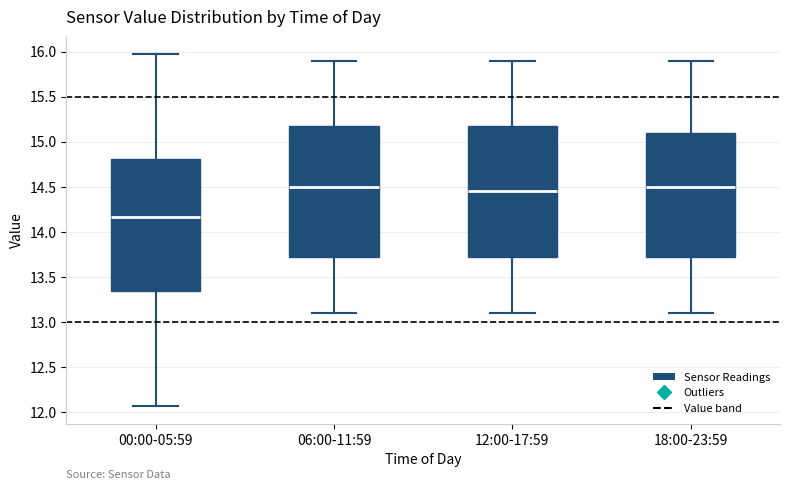

Which box's median line is the lowest?

00:00-05:59